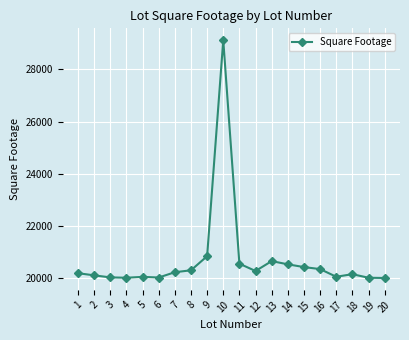

What is the average value?

20695